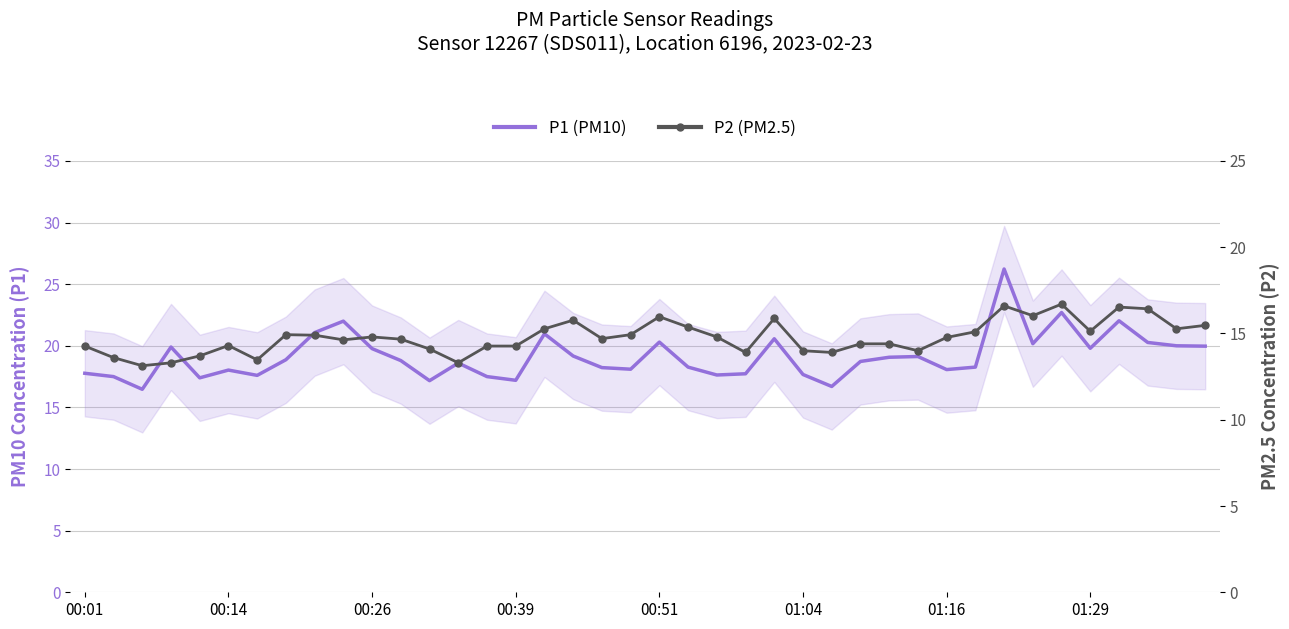

What is the difference between the maximum and minimum values in the P2 (PM2.5) series?

3.6